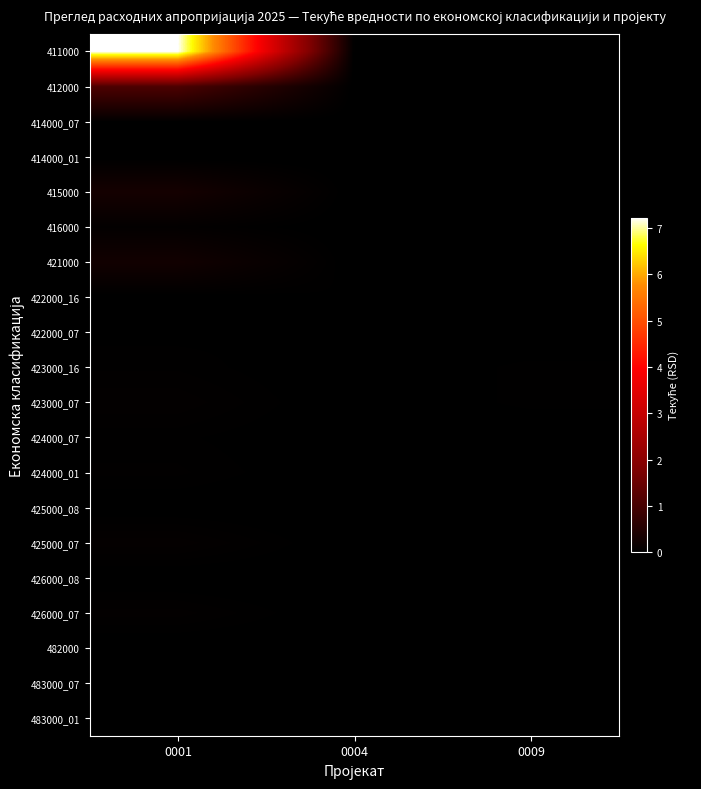

Reading left to right, extract all data points from this chart.

411000: 0001=72307000	0004=0	0009=0
412000: 0001=10971000	0004=0	0009=0
414000_07: 0001=234000	0004=0	0009=0
414000_01: 0001=1000	0004=0	0009=0
415000: 0001=3105000	0004=0	0009=0
416000: 0001=611000	0004=0	0009=0
421000: 0001=2687000	0004=0	0009=0
422000_16: 0001=54000	0004=279000	0009=0
422000_07: 0001=207000	0004=279000	0009=0
423000_16: 0001=396000	0004=0	0009=351000
423000_07: 0001=683000	0004=0	0009=351000
424000_07: 0001=324000	0004=0	0009=0
424000_01: 0001=459000	0004=0	0009=0
425000_08: 0001=81000	0004=0	0009=0
425000_07: 0001=810000	0004=0	0009=0
426000_08: 0001=27000	0004=0	0009=0
426000_07: 0001=644000	0004=0	0009=0
482000: 0001=2000	0004=0	0009=0
483000_07: 0001=246464	0004=0	0009=0
483000_01: 0001=1000	0004=0	0009=0